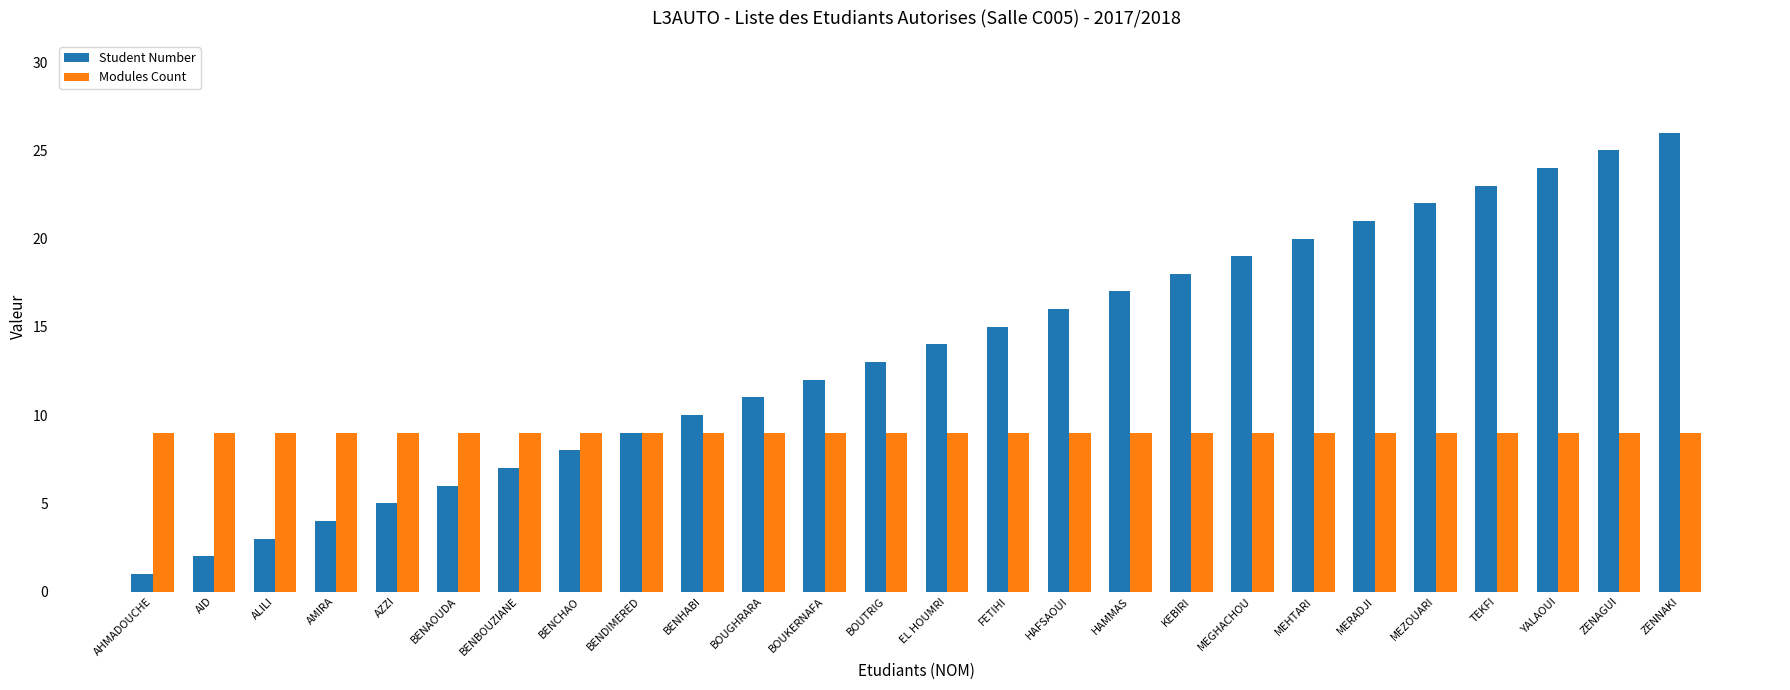

What is the value of the Student Number bar at the 3rd from the left?

3